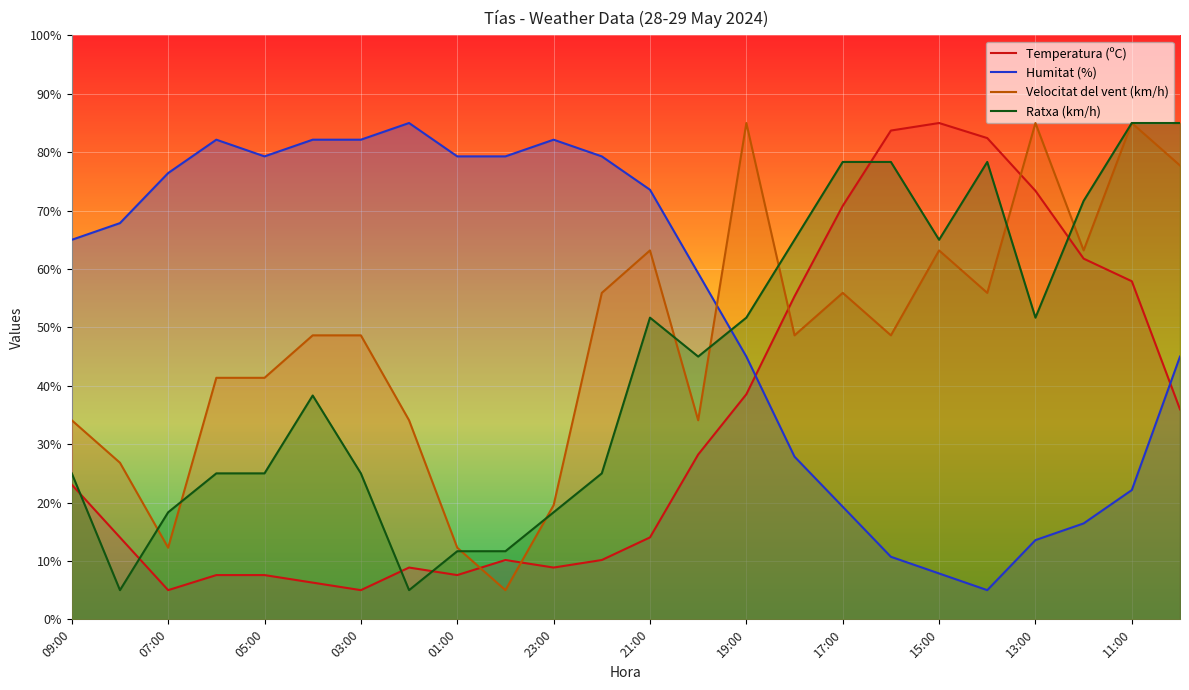

List the series in order of their peak value, highest first.

Temperatura (ºC), Humitat (%), Velocitat del vent (km/h), Ratxa (km/h)